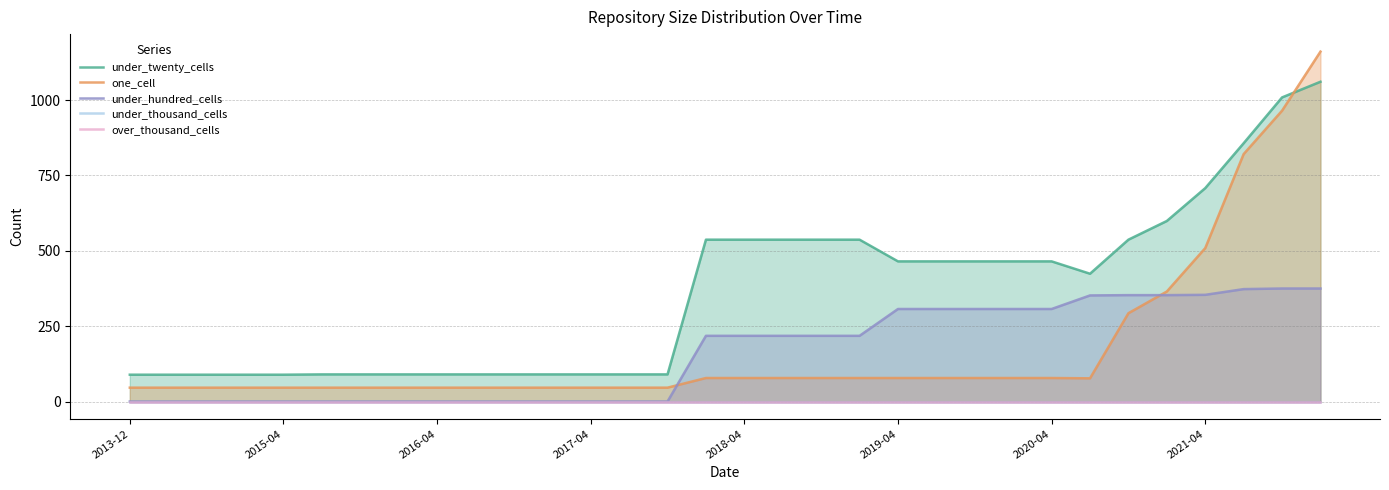

Where is one_cell nearest to the value 603?

2021-04